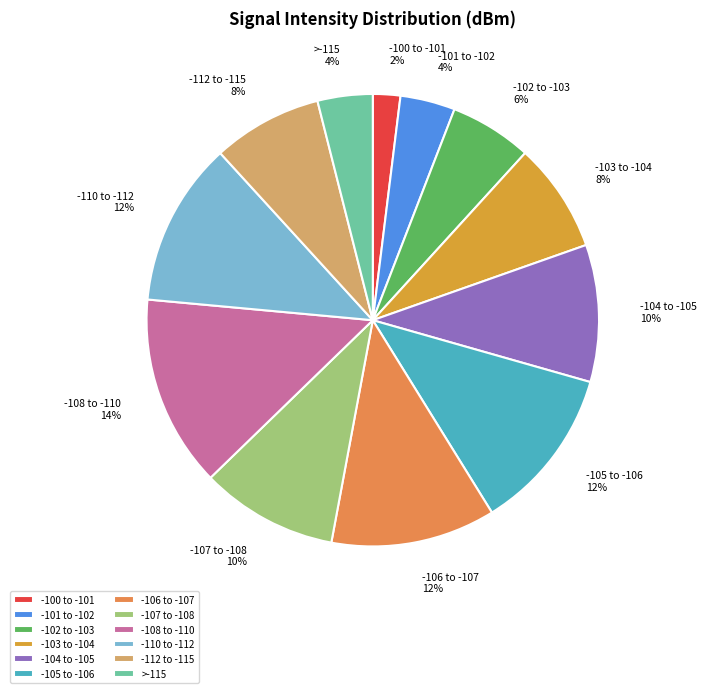

What percentage is the -102 to -103 slice, to the nearest percent?

6%